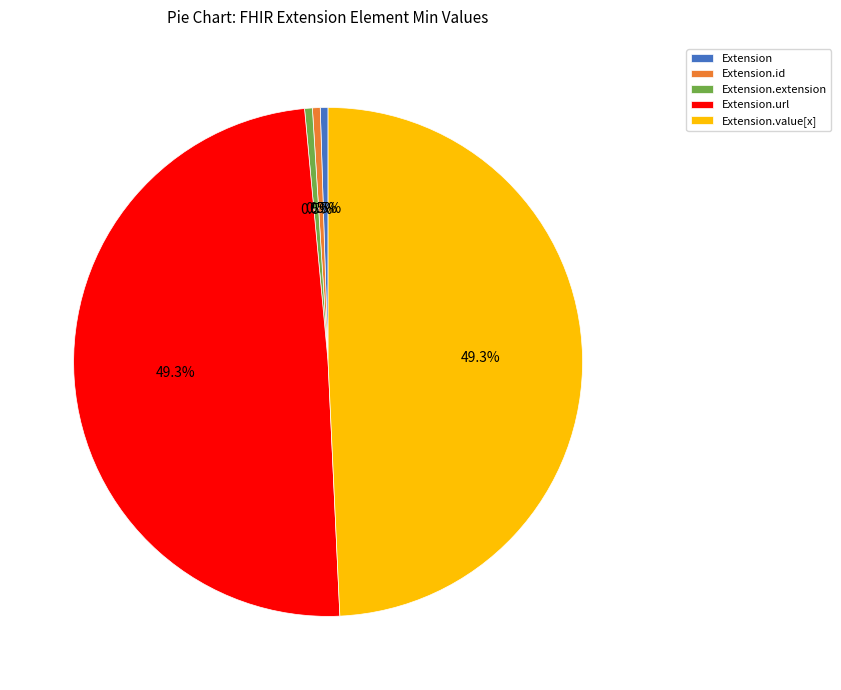

Between Extension.id and Extension.value[x], which is larger?

Extension.value[x]